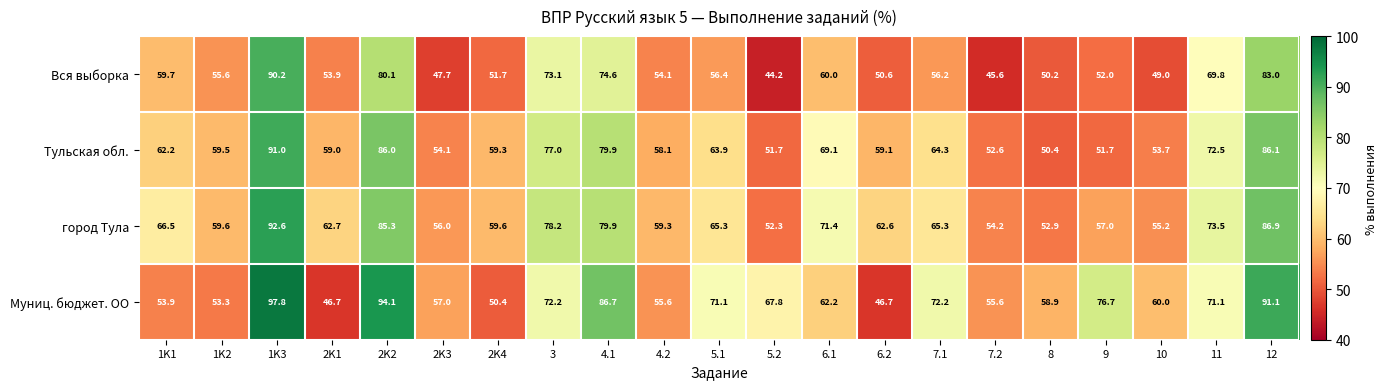

Rank the series by their maximum value, from lowest to highest.

Вся выборка, Тульская обл., город Тула, Муниц. бюджет. ОО